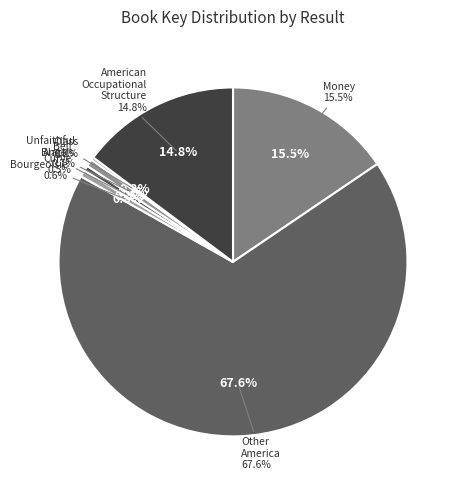

What percentage is NOT represented by Money (1)?

84.5%